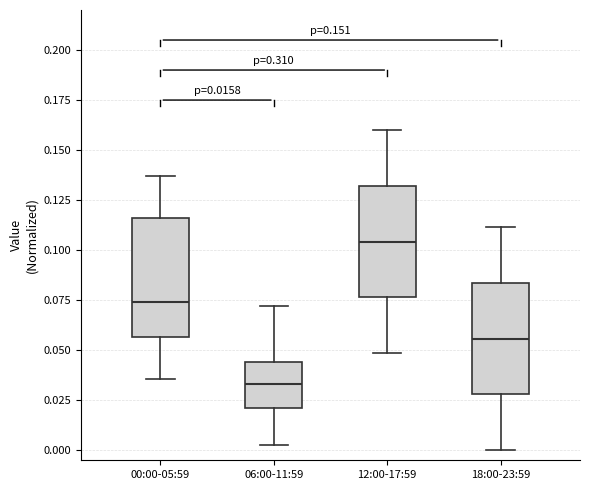

Which box has the highest median line?

12:00-17:59